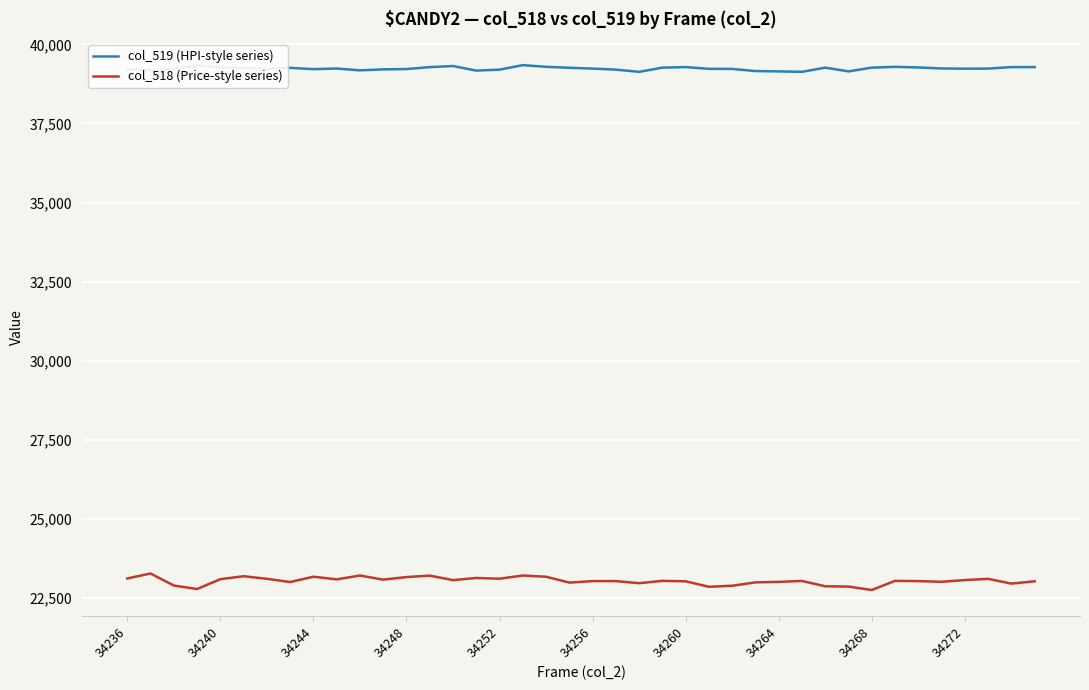

List the series in order of their peak value, lowest first.

col_518 (Price-style series), col_519 (HPI-style series)